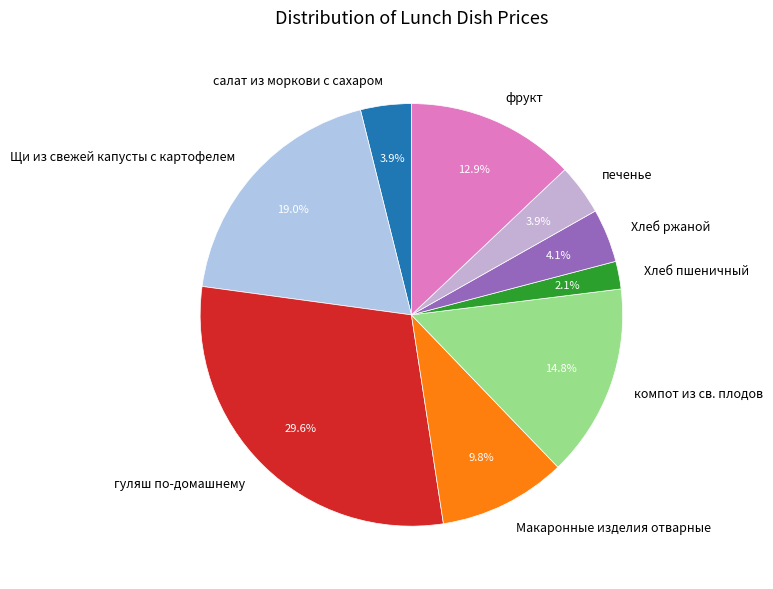

Does any single category account for the majority?

No